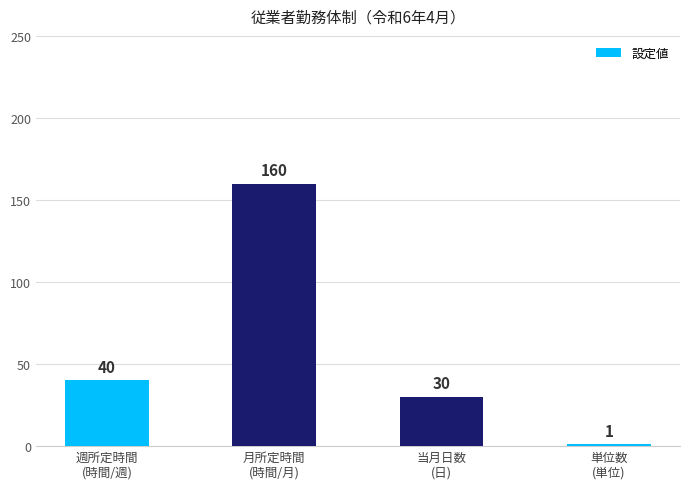

What position from the left is 当月日数
(日)?

3